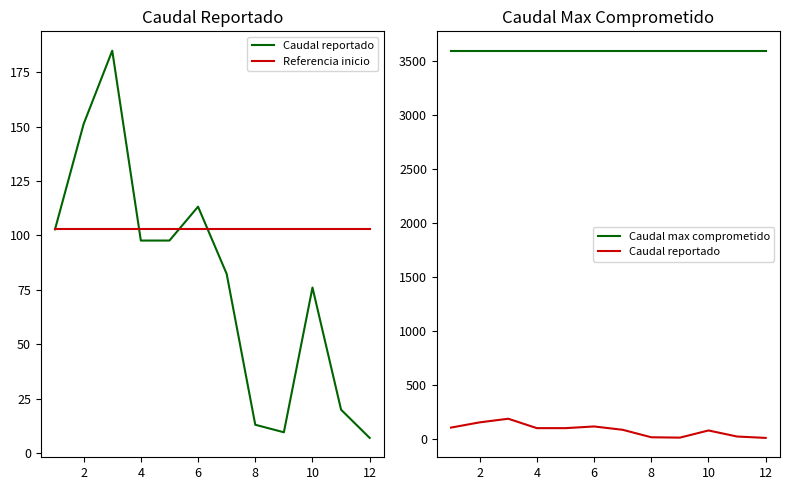

Reading left to right, transcribe all the data shown in this chart.

Caudal reportado: 102.8	151.2	184.9	97.6	97.6	113.2	82.3	13.0	9.5	76.0	19.9	6.9
Referencia inicio: 102.8	102.8	102.8	102.8	102.8	102.8	102.8	102.8	102.8	102.8	102.8	102.8
Caudal max comprometido: 3600.0	3600.0	3600.0	3600.0	3600.0	3600.0	3600.0	3600.0	3600.0	3600.0	3600.0	3600.0